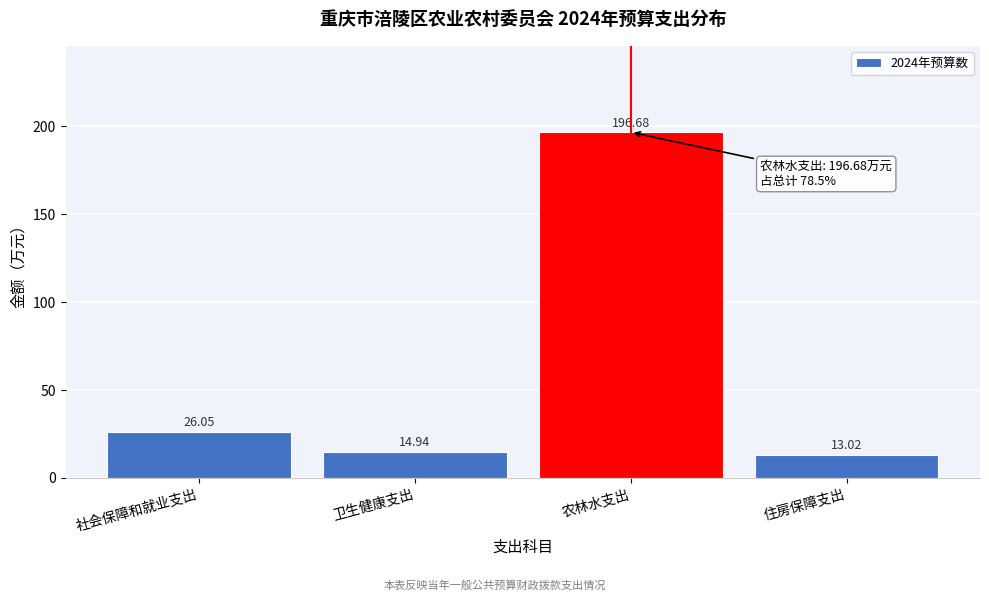

What is the label of the 3rd bar from the right?

卫生健康支出